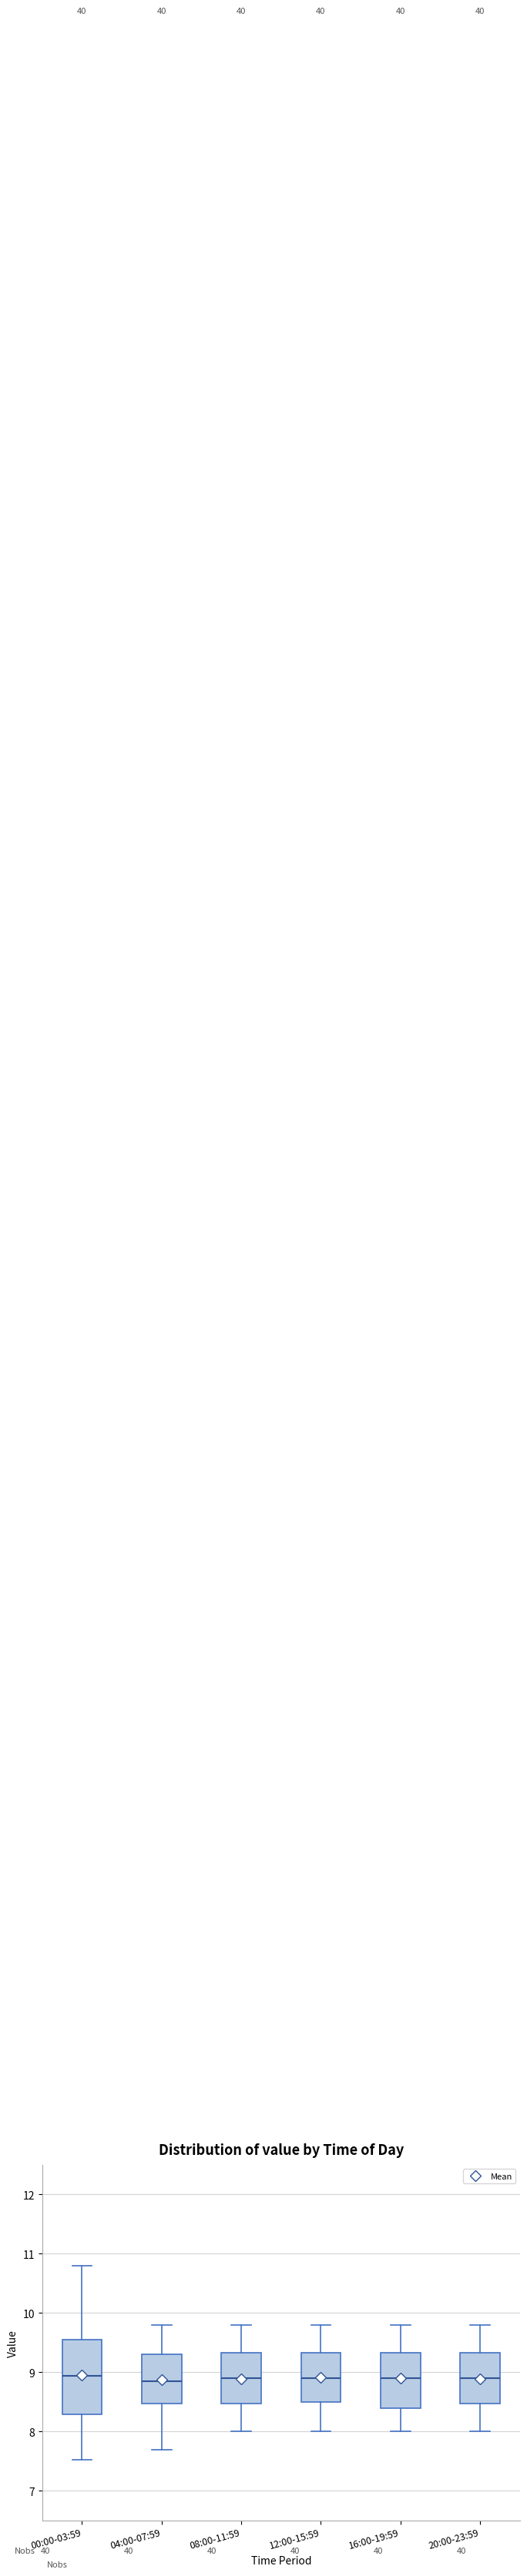

Reading left to right, read every box against the y-axis: the position of its median line, the range the box covers, and the ends of its whiskers. The values are not printed on the chart, so give them approximately, as read against the axis.

00:00-03:59: median 8.9, box 8.3 to 9.6, whiskers 7.5 to 10.8
04:00-07:59: median 8.9, box 8.5 to 9.3, whiskers 7.7 to 9.8
08:00-11:59: median 8.9, box 8.5 to 9.3, whiskers 8.0 to 9.8
12:00-15:59: median 8.9, box 8.5 to 9.3, whiskers 8.0 to 9.8
16:00-19:59: median 8.9, box 8.4 to 9.3, whiskers 8.0 to 9.8
20:00-23:59: median 8.9, box 8.5 to 9.3, whiskers 8.0 to 9.8